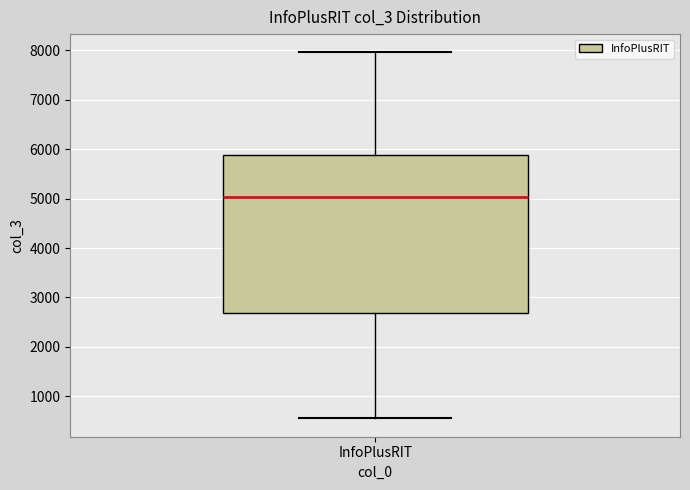

Where is the upper edge of the box for InfoPlusRIT on the y-axis? The values are not printed on the chart, so give them approximately, as read against the axis.

5900